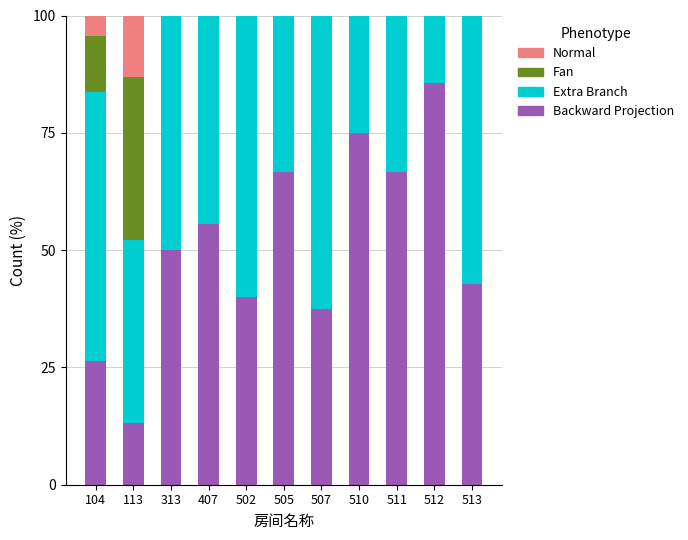

Where is Backward Projection nearest to the value 49?

313